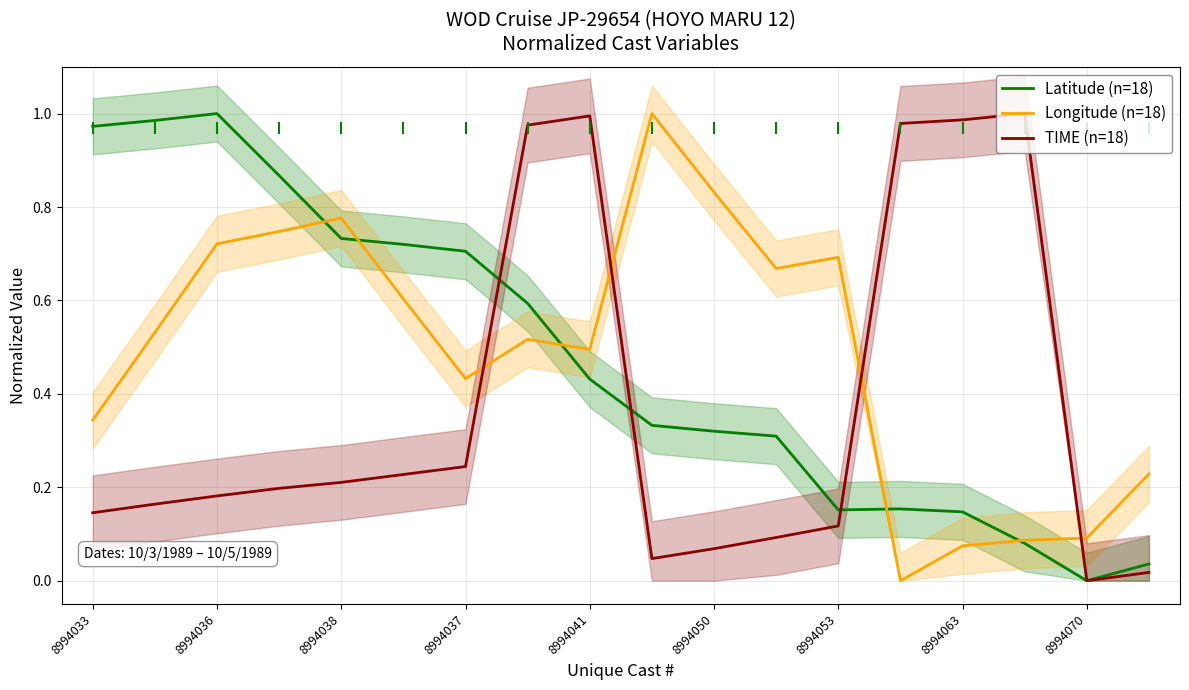

How many lines are shown in the chart?

3